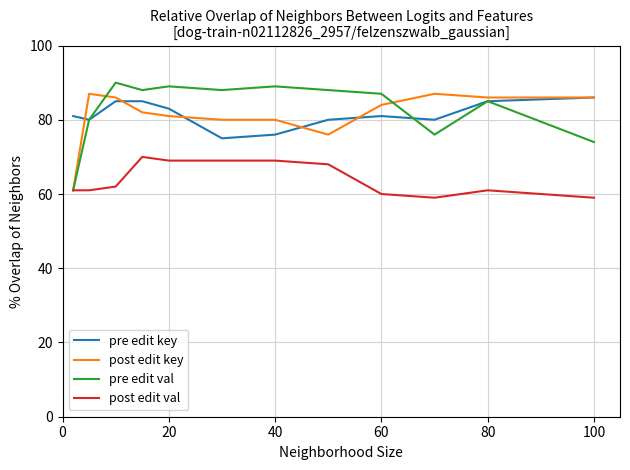

True or false: pre edit key and post edit val cross at least once.

False